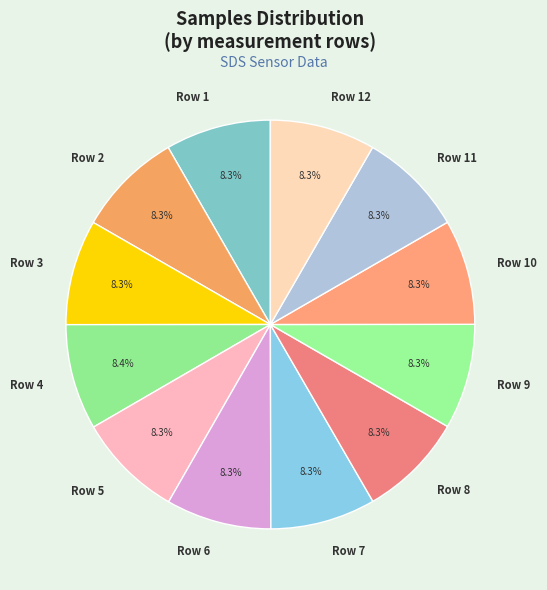

What is the ratio of the value at Row 4 to the value at Row 1?

1.0